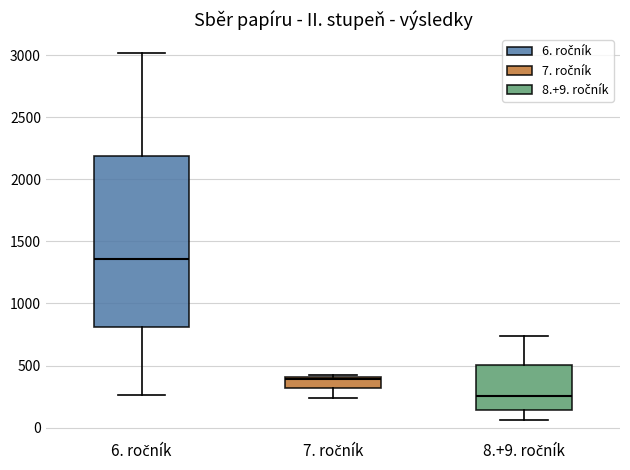

Which box is the tallest, from its lower edge to its upper edge?

6. ročník